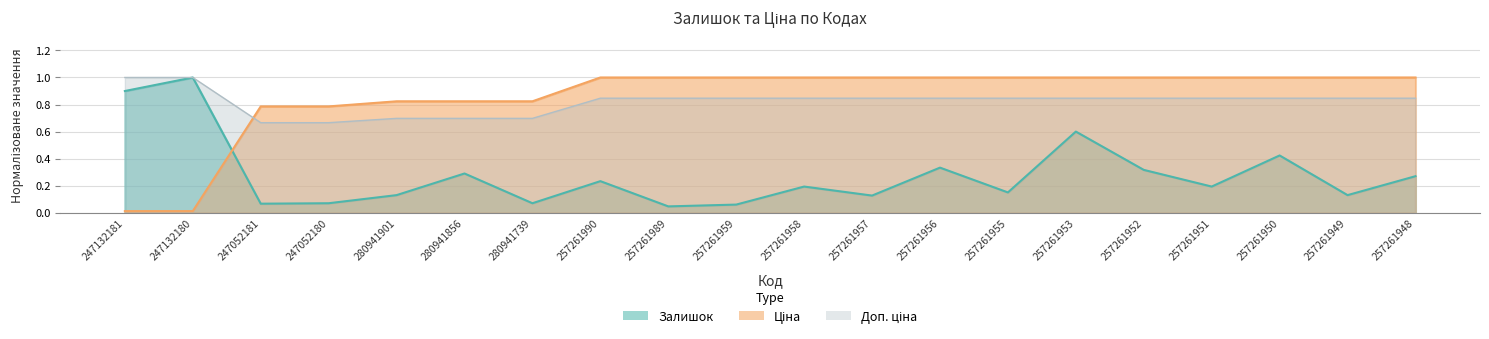

What is the average value of the Залишок series?

0.3